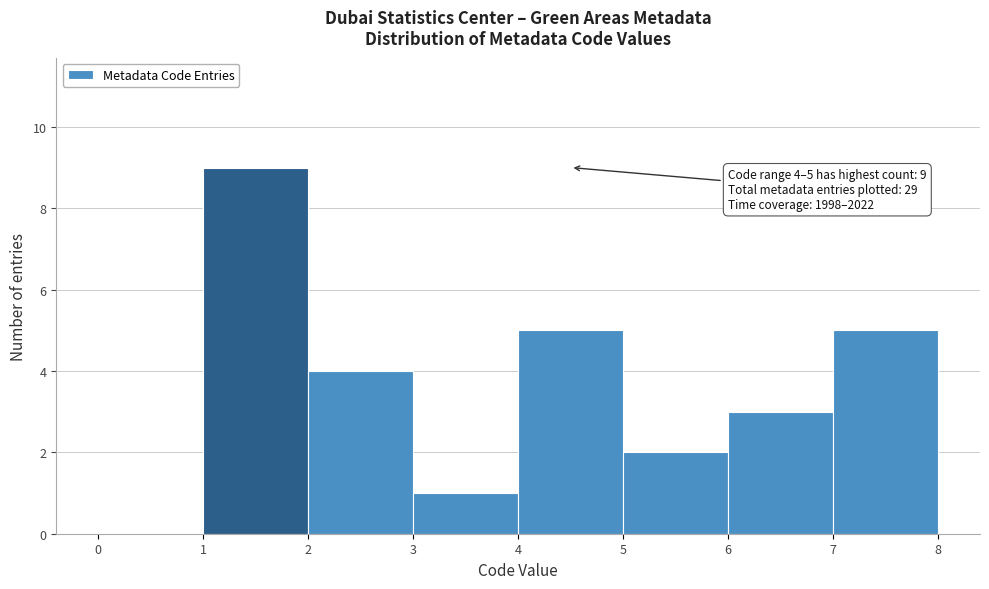

Which range on the x-axis has the tallest bar?

1 to 2